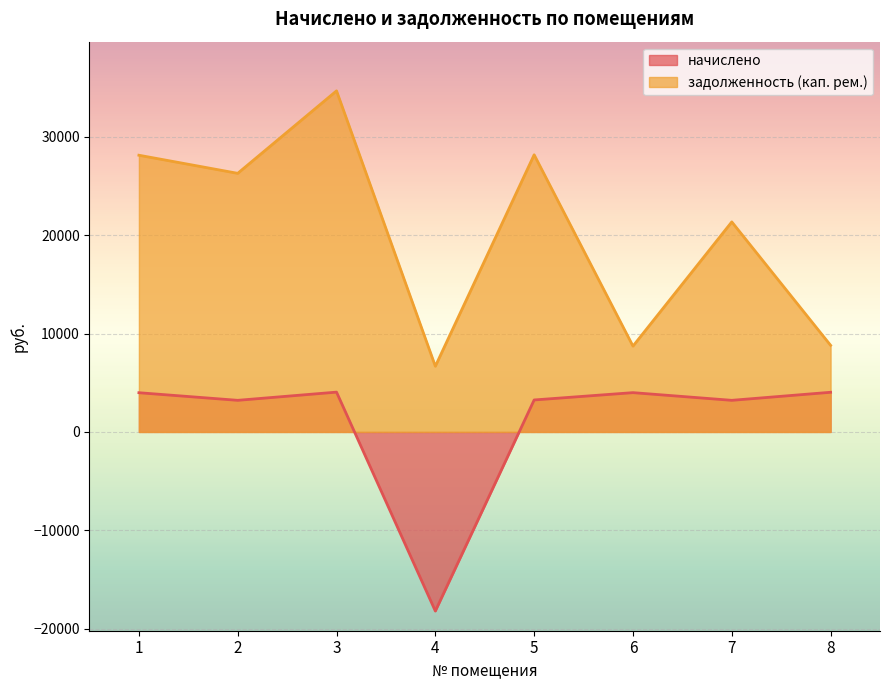

The начислено series shows 4032.5 at 8. True or false?

True